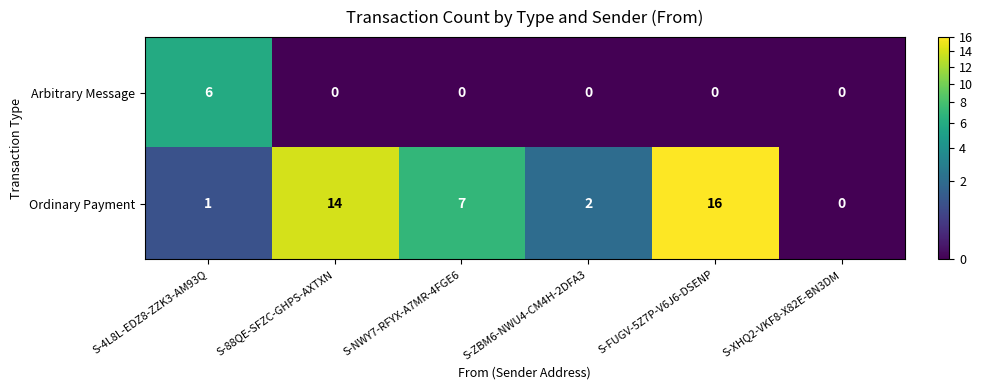

Reading left to right, transcribe all the data shown in this chart.

Arbitrary Message: S-4L8L-EDZ8-ZZK3-AM93Q=6	S-88QE-SFZC-GHPS-AXTXN=0	S-NWY7-RFYX-A7MR-4FGE6=0	S-ZBM6-NWU4-CM4H-2DFA3=0	S-FUGV-5Z7P-V6J6-DSENP=0	S-XHQ2-VKF8-X82E-BN3DM=0
Ordinary Payment: S-4L8L-EDZ8-ZZK3-AM93Q=1	S-88QE-SFZC-GHPS-AXTXN=14	S-NWY7-RFYX-A7MR-4FGE6=7	S-ZBM6-NWU4-CM4H-2DFA3=2	S-FUGV-5Z7P-V6J6-DSENP=16	S-XHQ2-VKF8-X82E-BN3DM=0